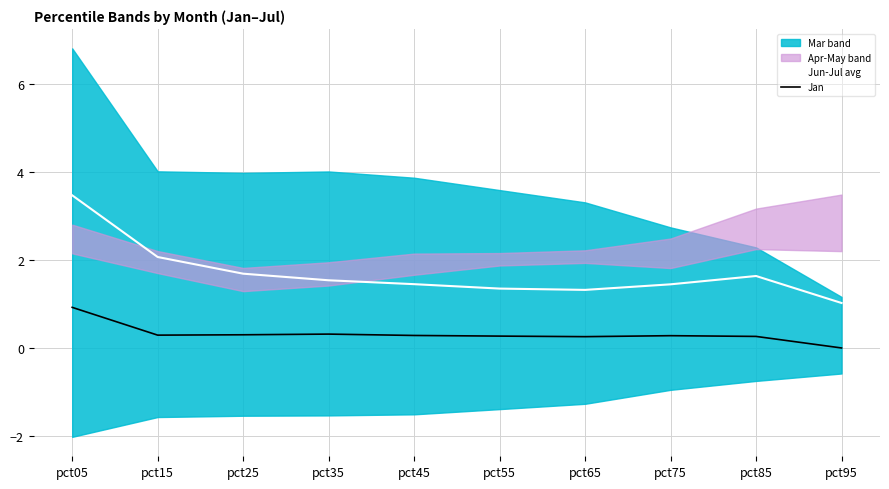

How many lines are shown in the chart?

2